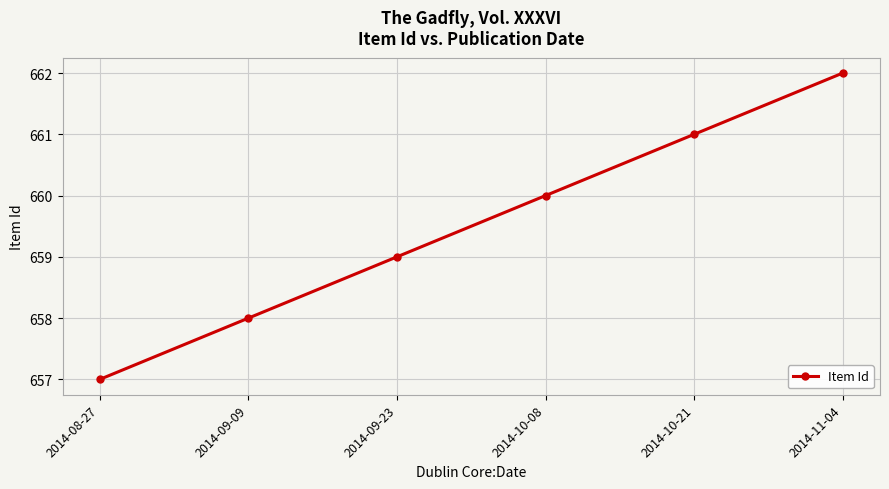

What is the sum of all values?

3957